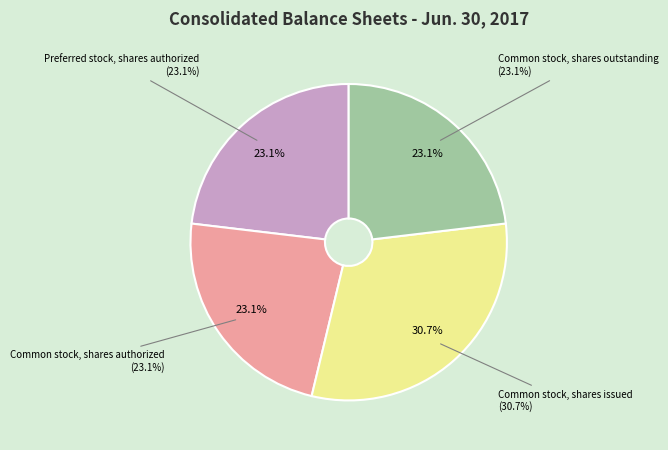

True or false: Common stock, shares authorized accounts for 23% of the total.

True